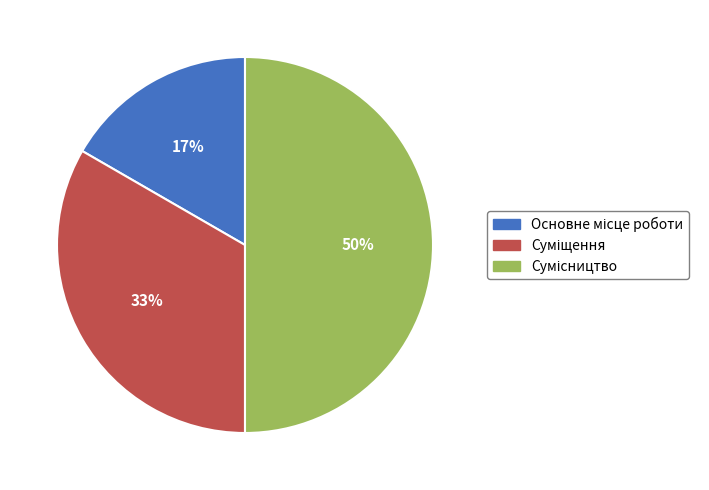

How many segments does this pie chart have?

3